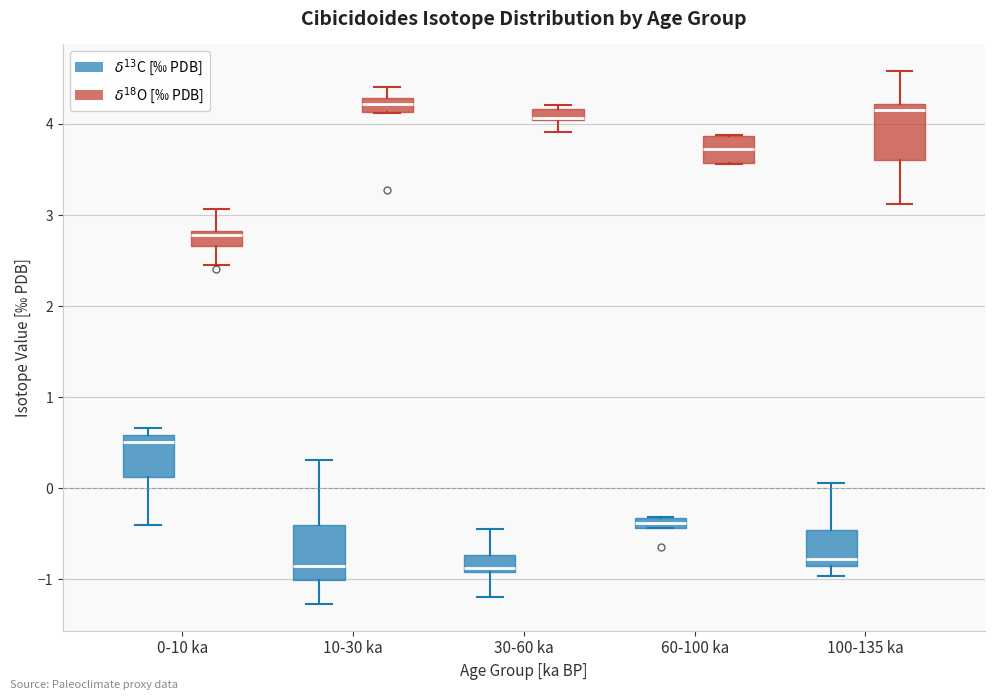

Where does the upper whisker of the box for 10-30 ka ($\delta^{13}$C [‰ PDB]) end on the y-axis? The values are not printed on the chart, so give them approximately, as read against the axis.

0.3